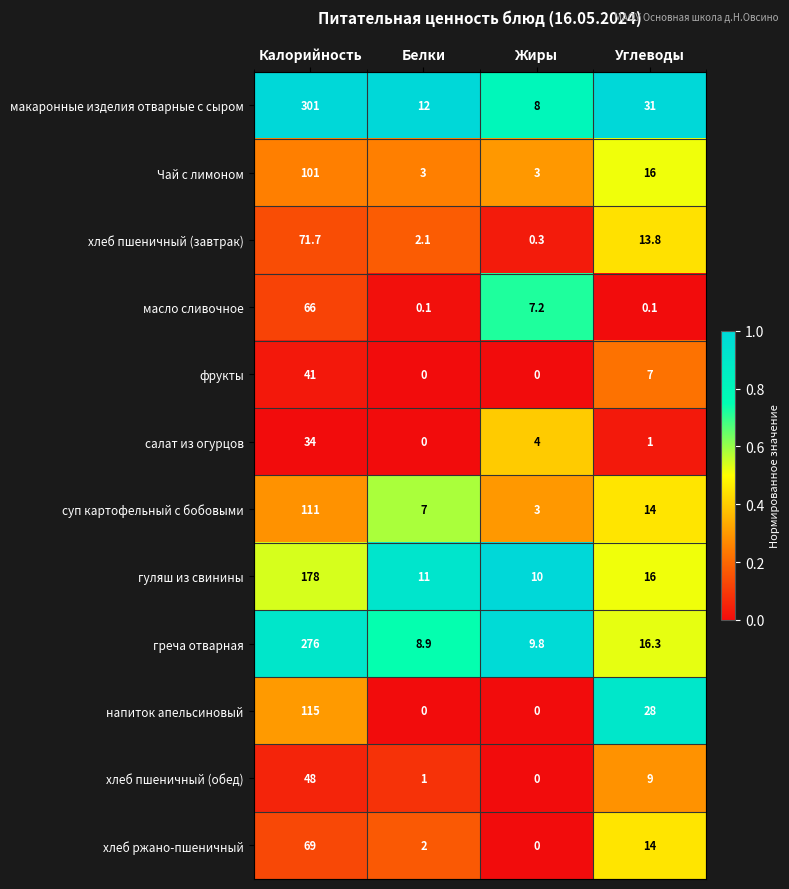

What is the highest value of the хлеб пшеничный (обед) series?

48.0